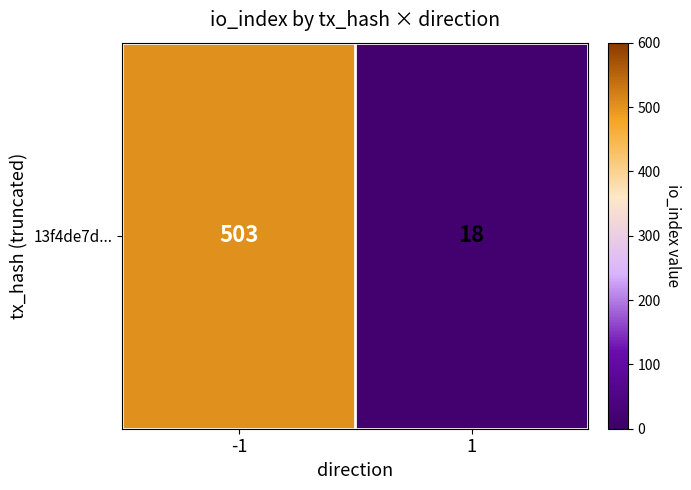

What is the sum of all values?

521